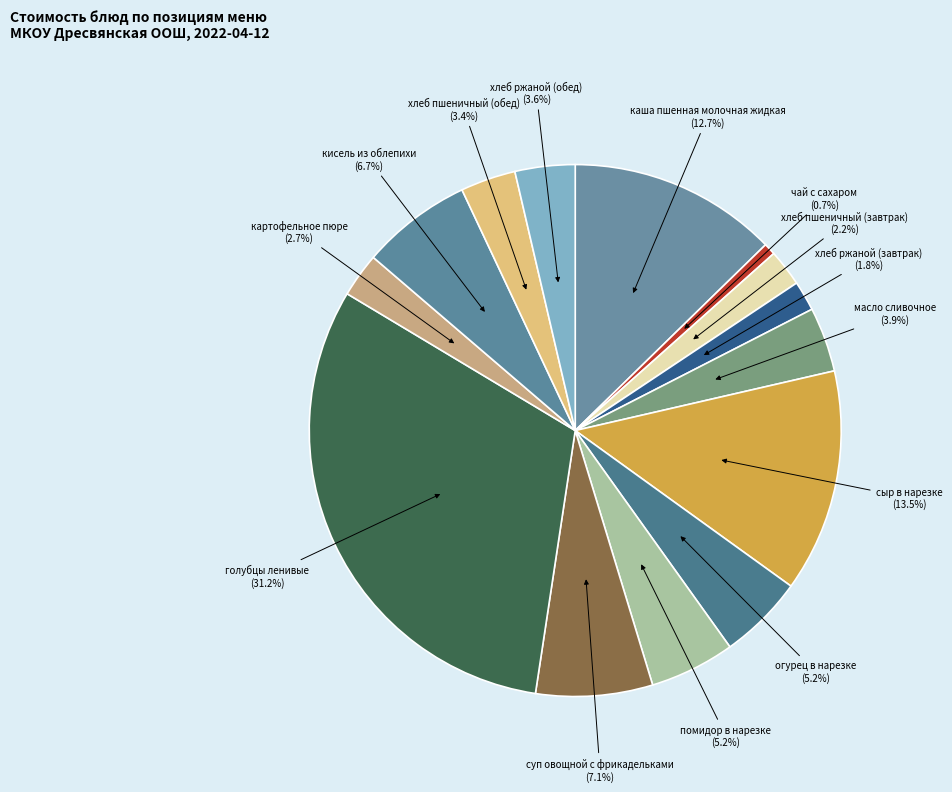

The голубцы ленивые slice represents 31% of the pie. True or false?

True